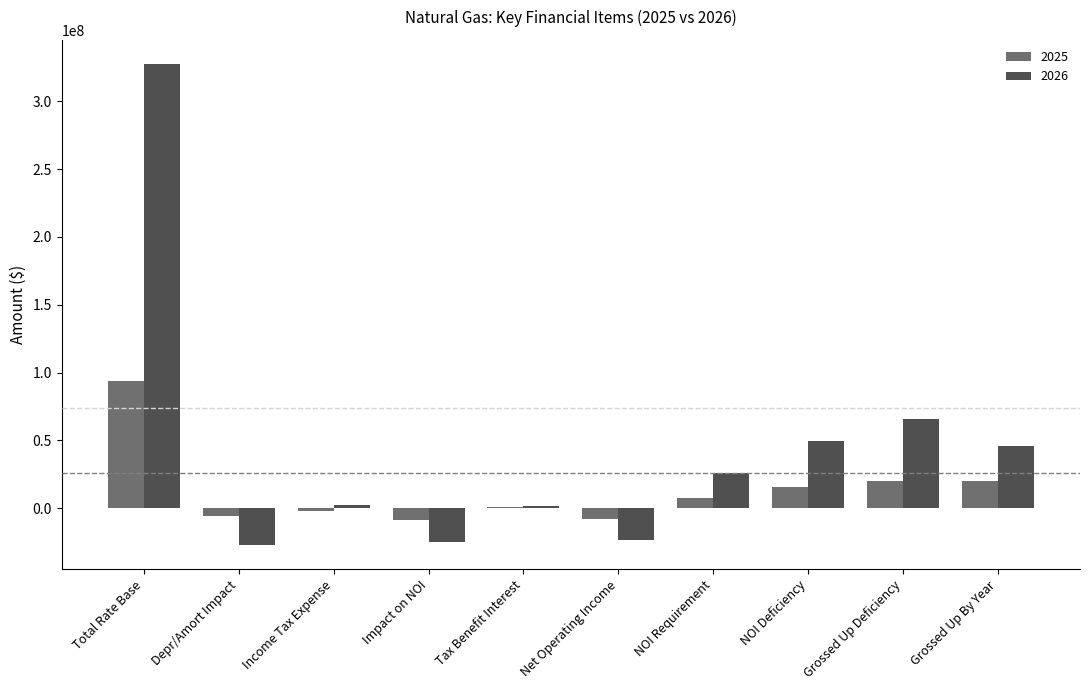

How many data points does each series have?

10